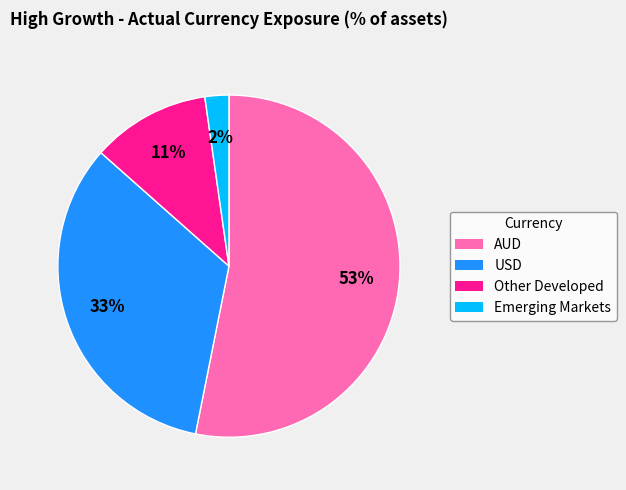

Rank the categories by value from highest to lowest.

AUD, USD, Other Developed, Emerging Markets